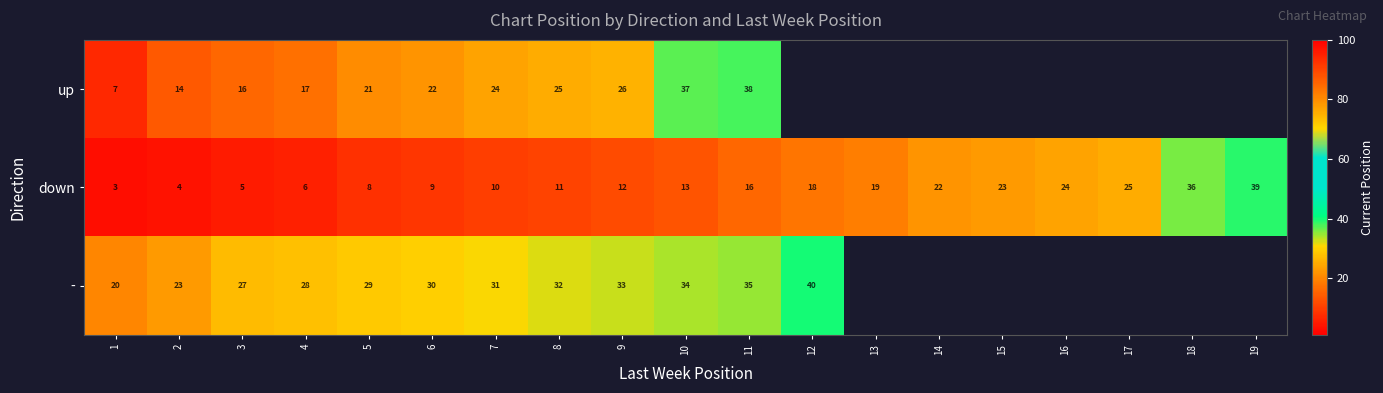

The row_0 series shows 20.8 at 11. True or false?

False